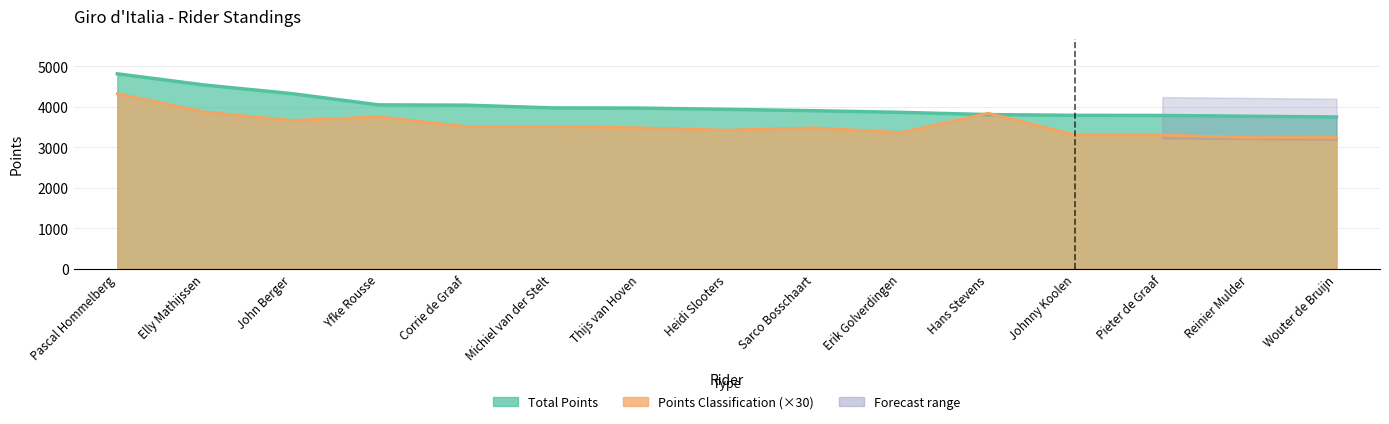

What is the smallest value displayed?

3240